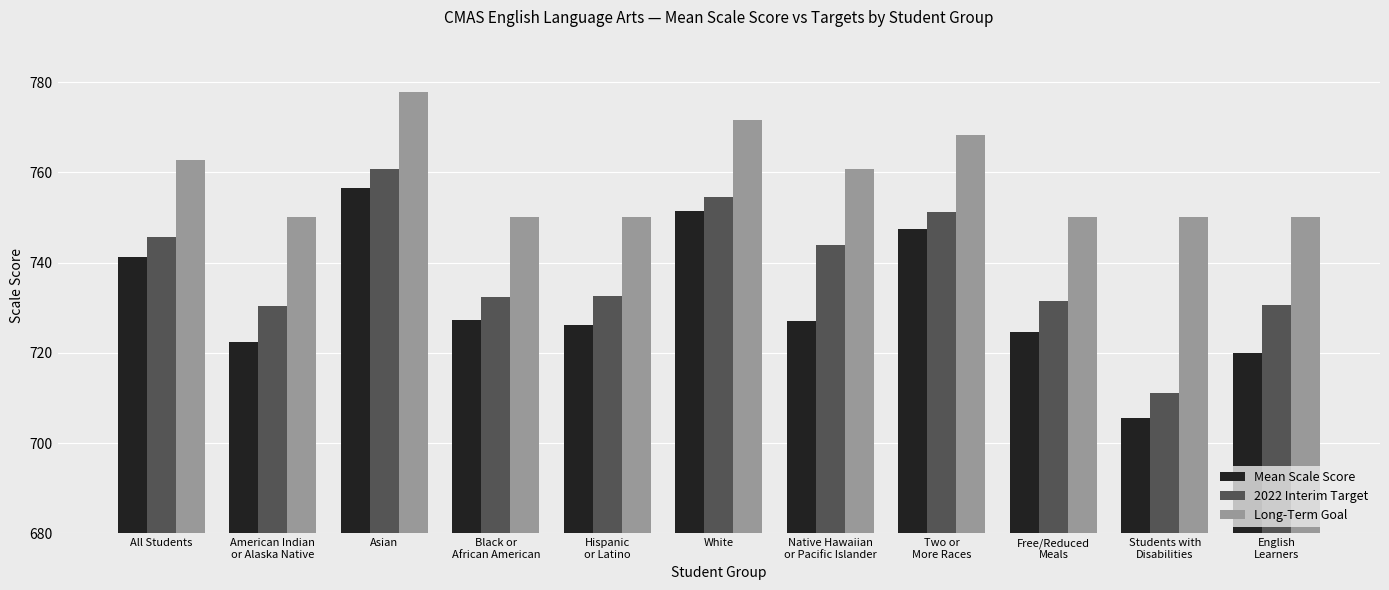

True or false: Long-Term Goal has a value of 771.5 at White.

True